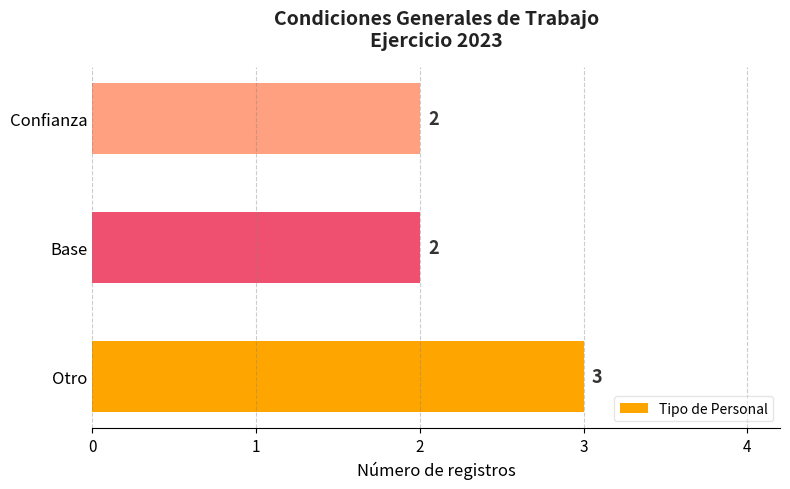

Which has a higher value, Otro or Confianza?

Otro